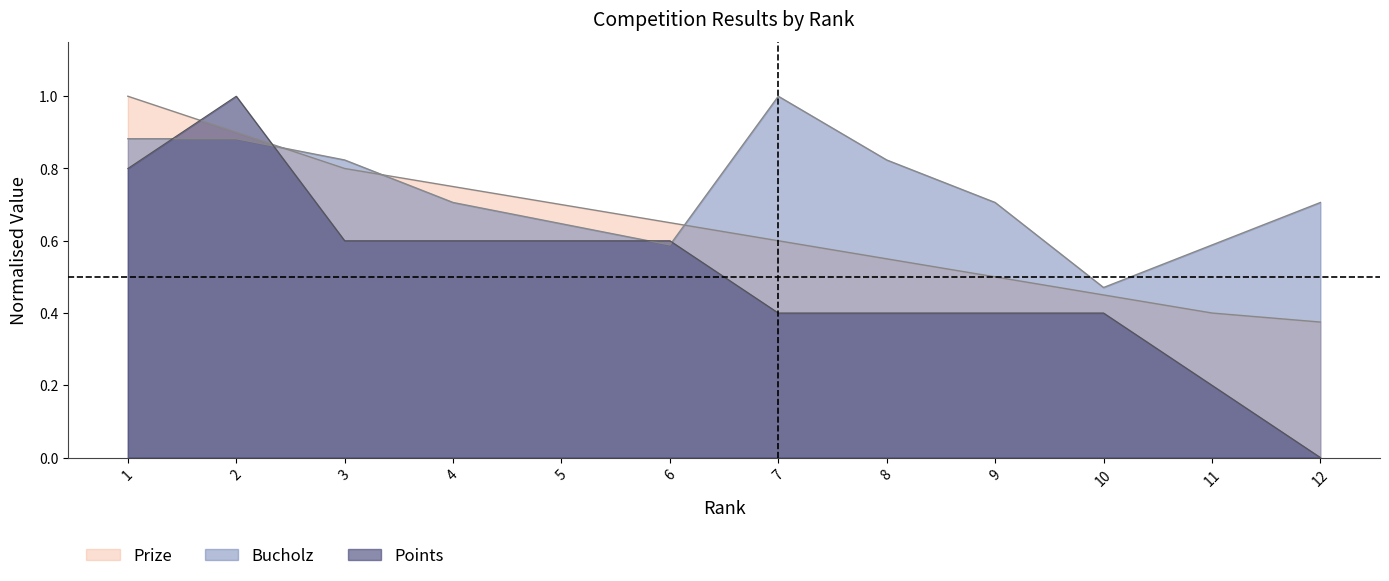

The Prize series shows 0.8 at 3. True or false?

True